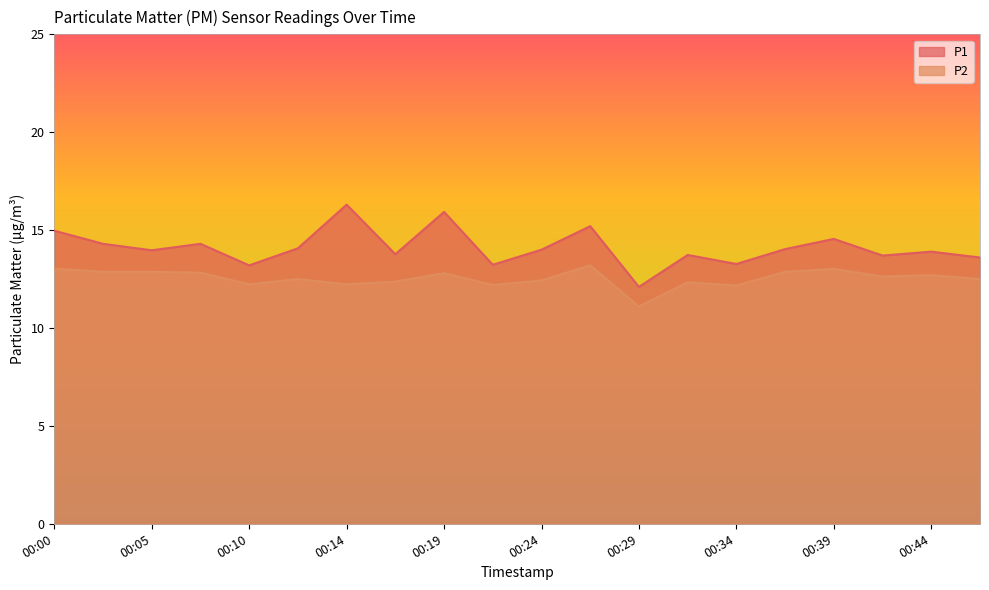

Where is the first local maximum for P1?

00:07